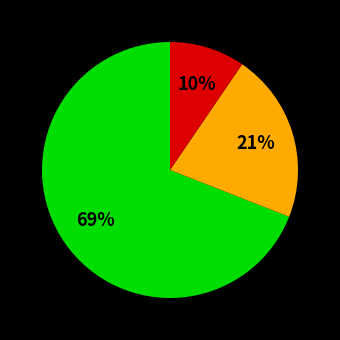

Does any single category account for the majority?

Yes